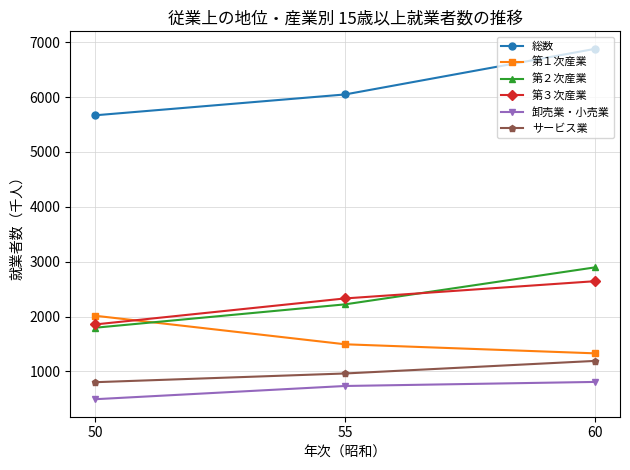

Rank the series at 55 from lowest to highest value.

卸売業・小売業, サービス業, 第１次産業, 第２次産業, 第３次産業, 総数